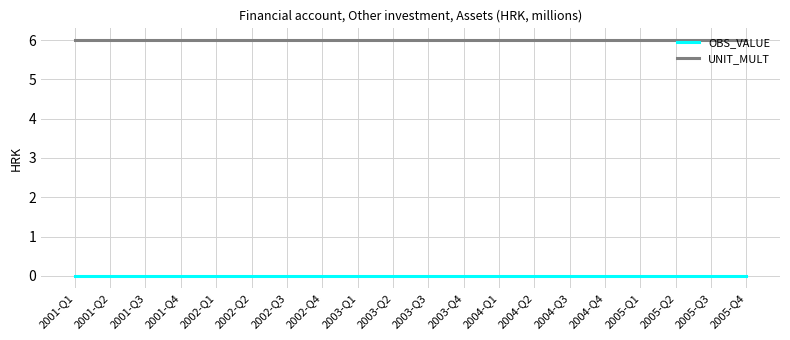

Is it true that UNIT_MULT equals 3 at 2004-Q1?

False